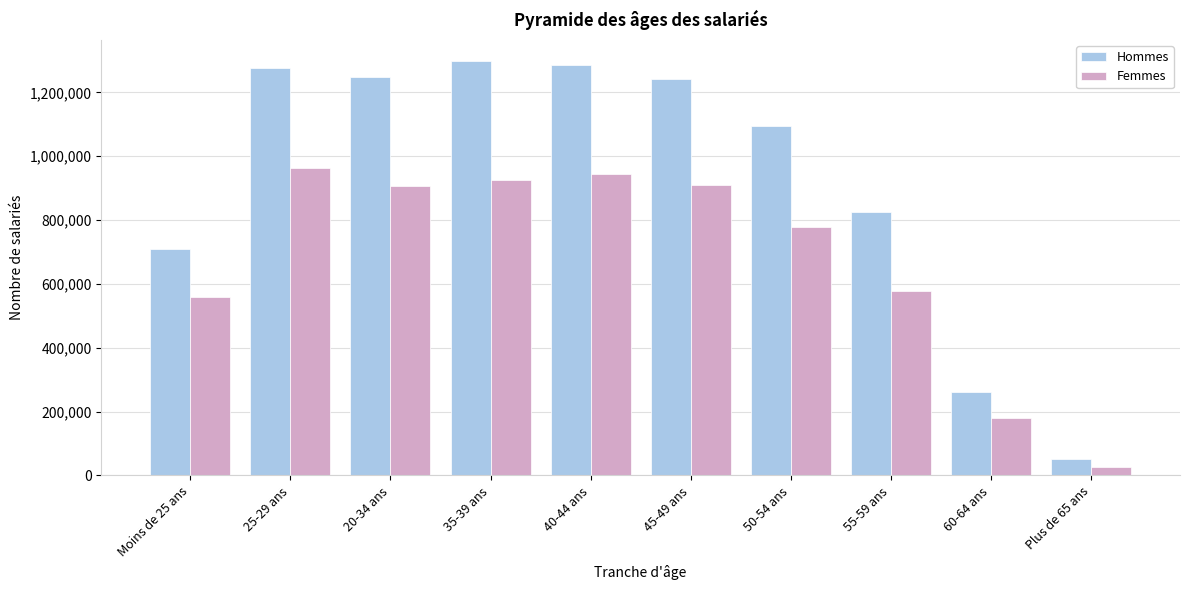

Rank the series by their average value, from highest to lowest.

Hommes, Femmes